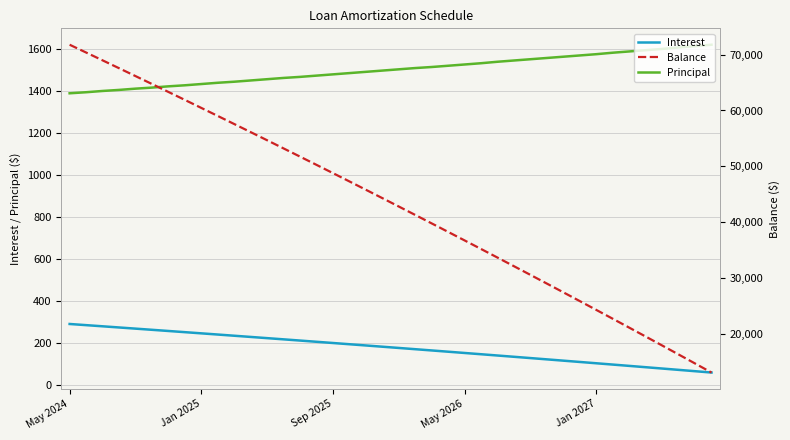

Between 18 and 23, which series saw the biggest shift?

Balance